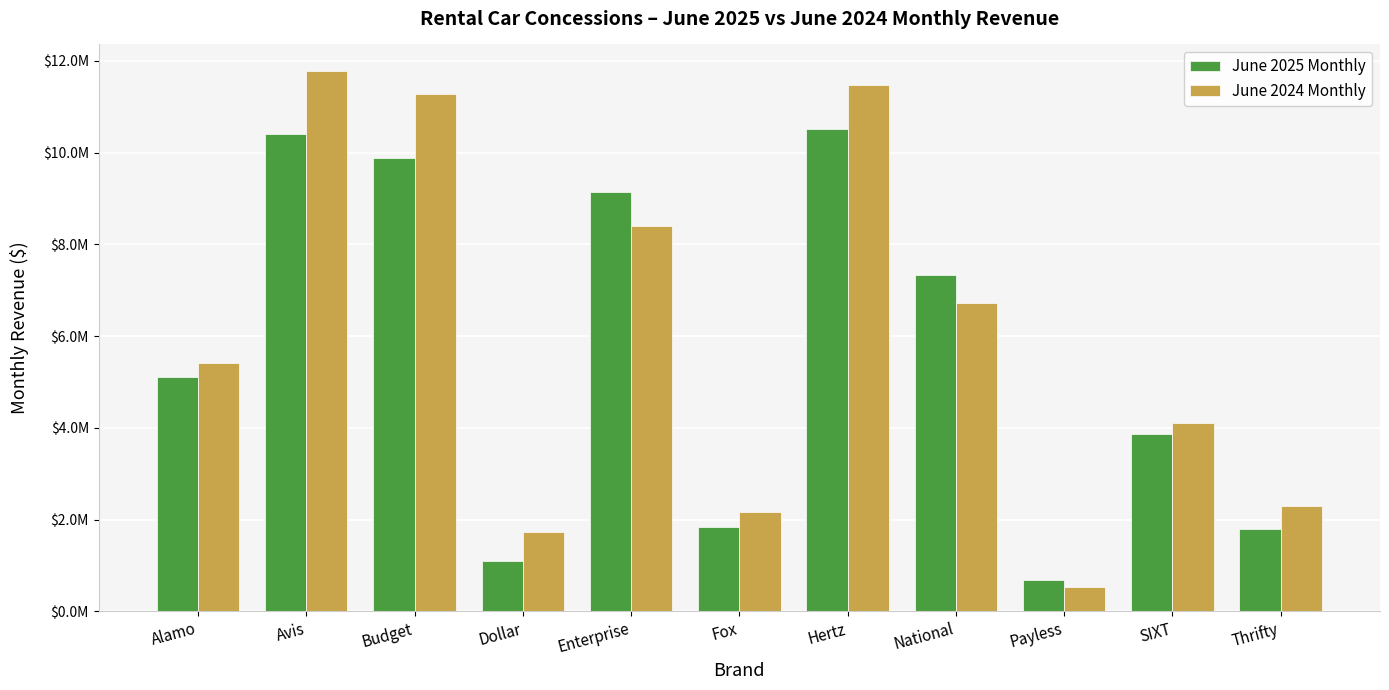

What is the label of the 3rd bar from the left?

Budget